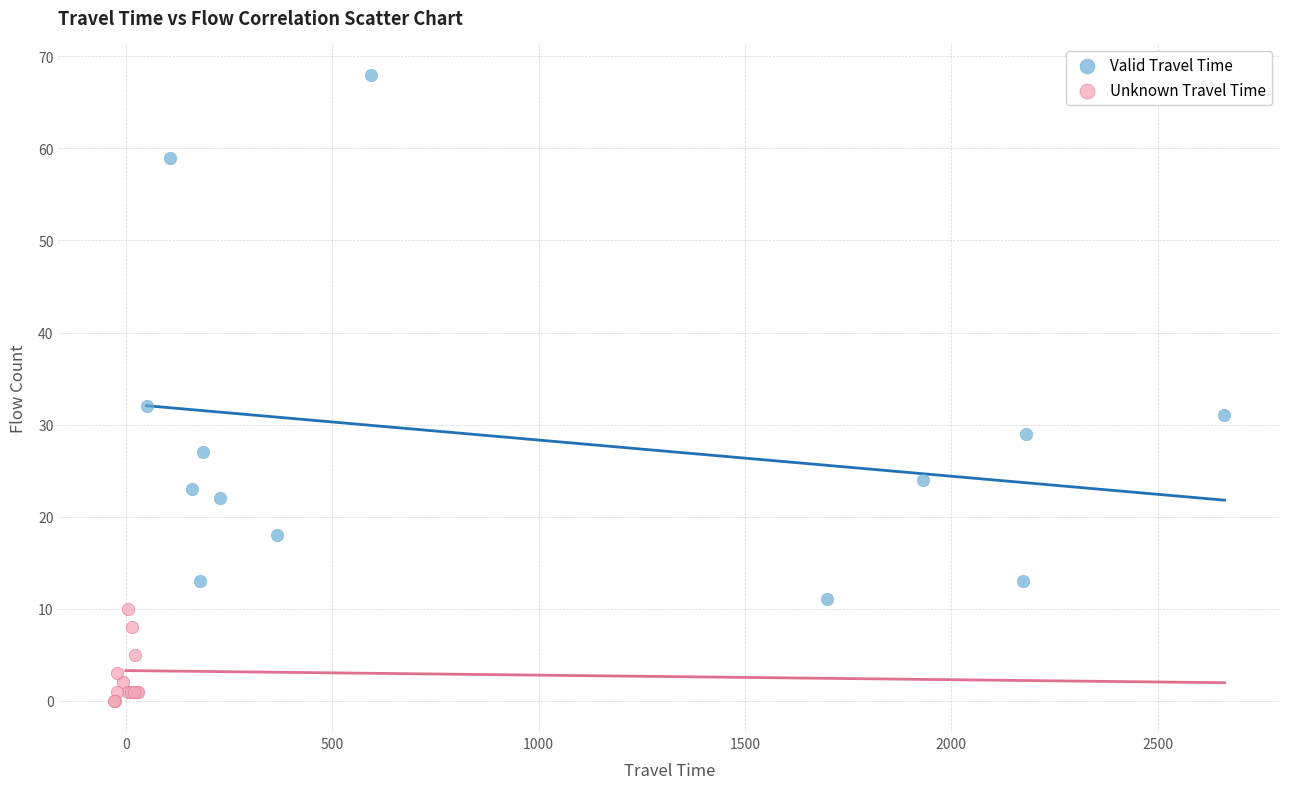

Which series reaches the maximum Y coordinate?

Valid Travel Time